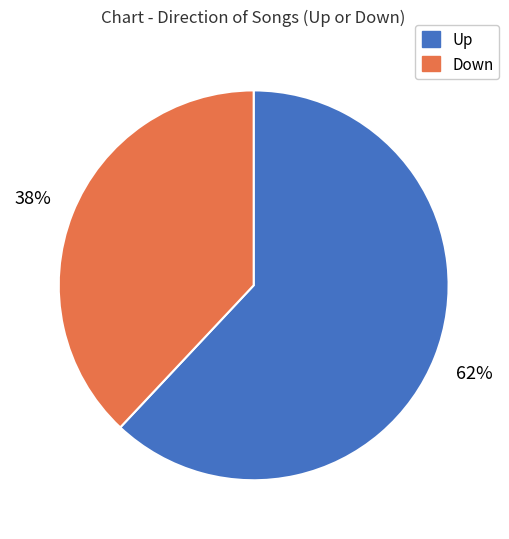

Do Up and Down together represent more than half of the pie?

Yes